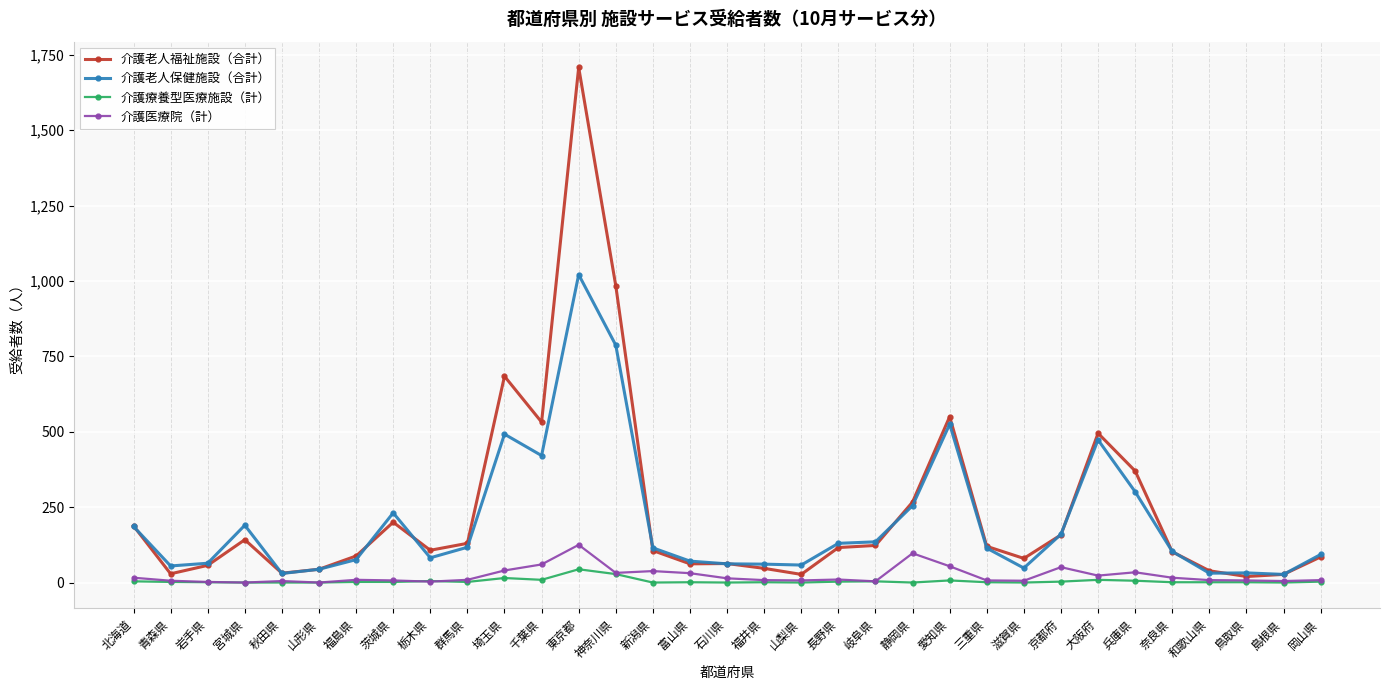

What is the total value across all series at 秋田県?

66